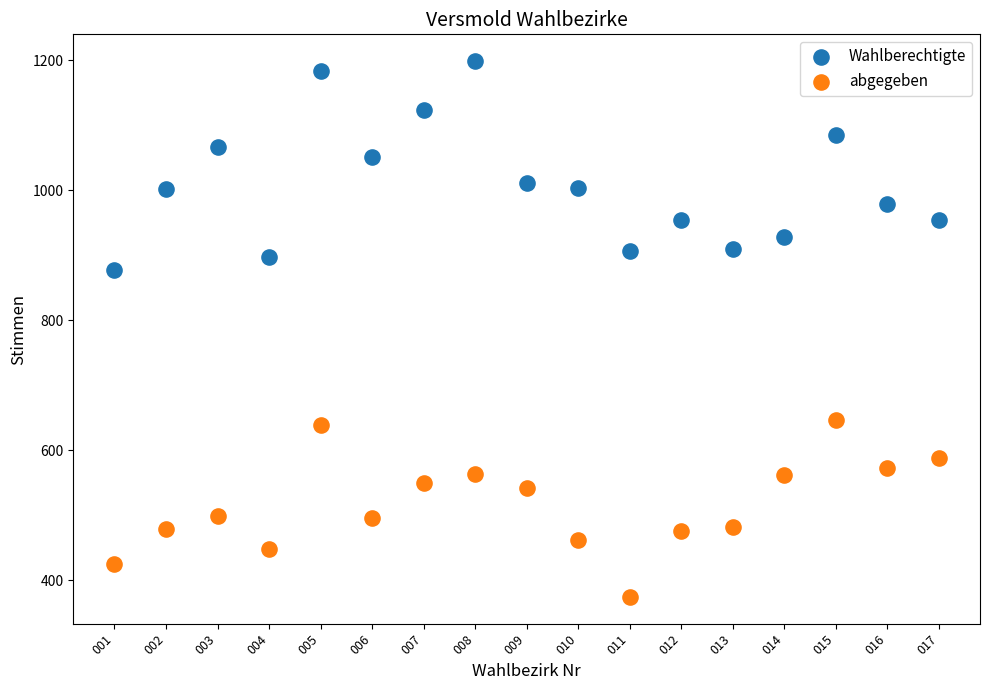

Across all data points, what is the range of Y values (max minus min)?

825